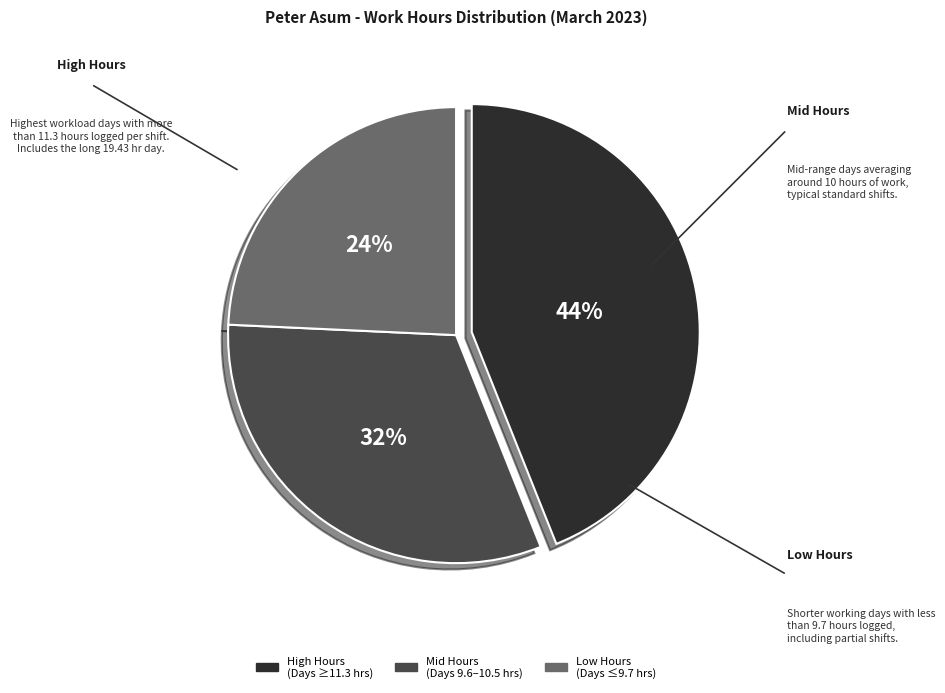

To the nearest percent, what is the difference between the High Hours (Days ≥11.3 hrs) and Low Hours (Days ≤9.7 hrs) slice percentages?

20%